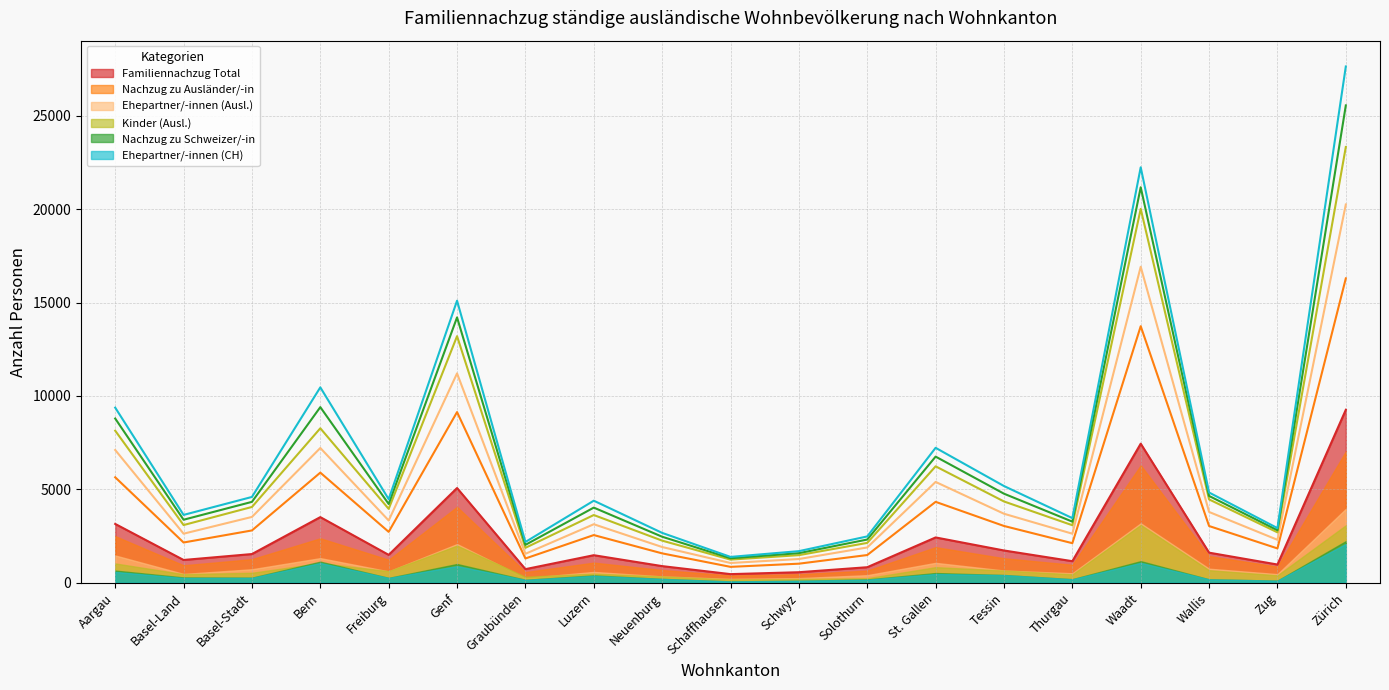

Which category has the lowest value in the Kinder (Ausl.) series?

Schaffhausen